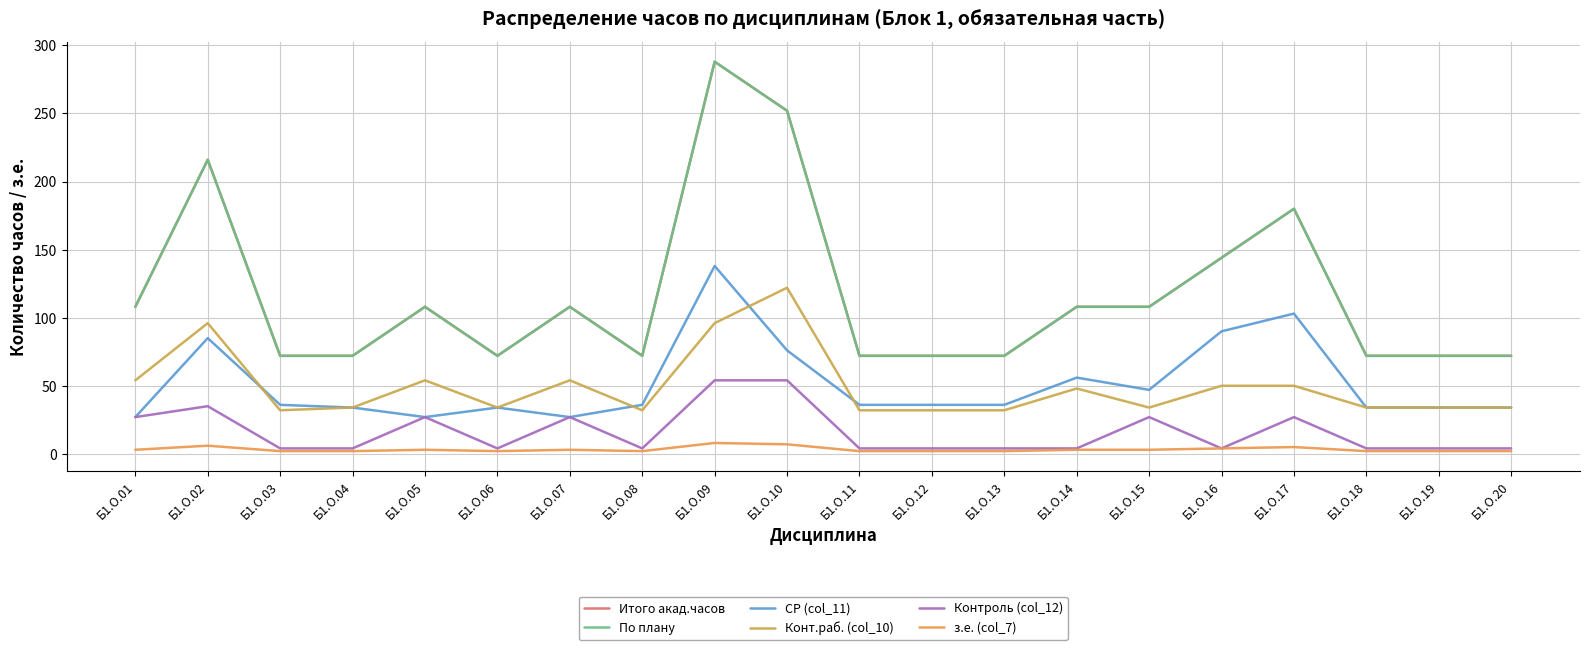

Does the chart display data point markers on the line(s)?

No